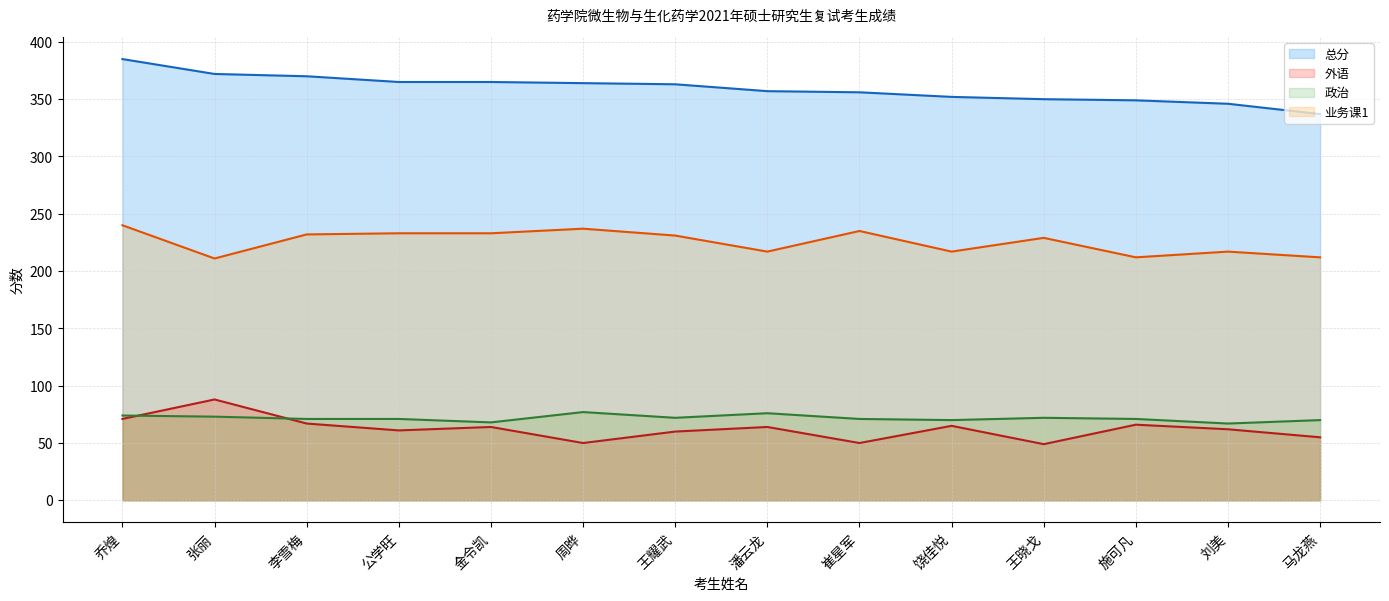

Reading right to left, what are all the values shown in this chart?

总分 (线): 337	346	349	350	352	356	357	363	364	365	365	370	372	385
外语 (线): 55	62	66	49	65	50	64	60	50	64	61	67	88	71
政治 (线): 70	67	71	72	70	71	76	72	77	68	71	71	73	74
业务课1 (线): 212	217	212	229	217	235	217	231	237	233	233	232	211	240